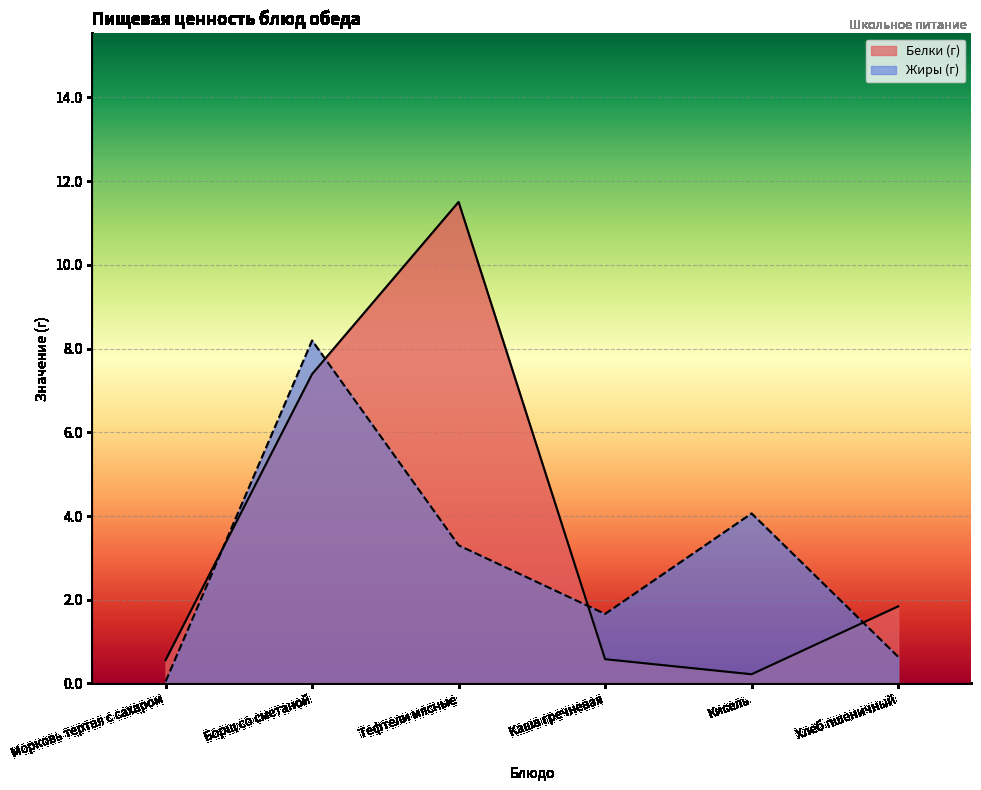

How many data points in Жиры (г) are less than 3?

3